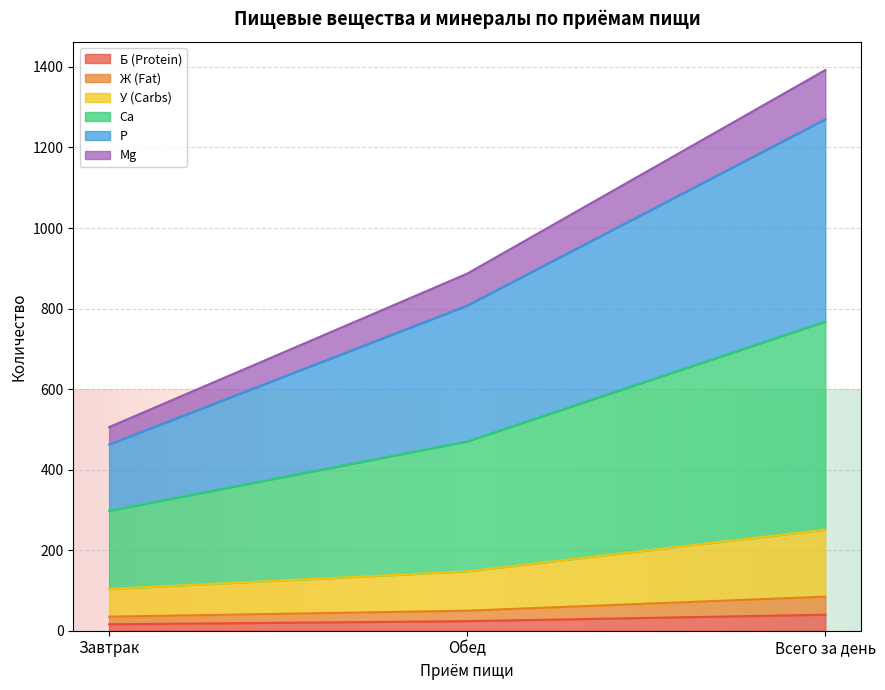

What is the spread (max minus min) of values at Завтрак?

489.7